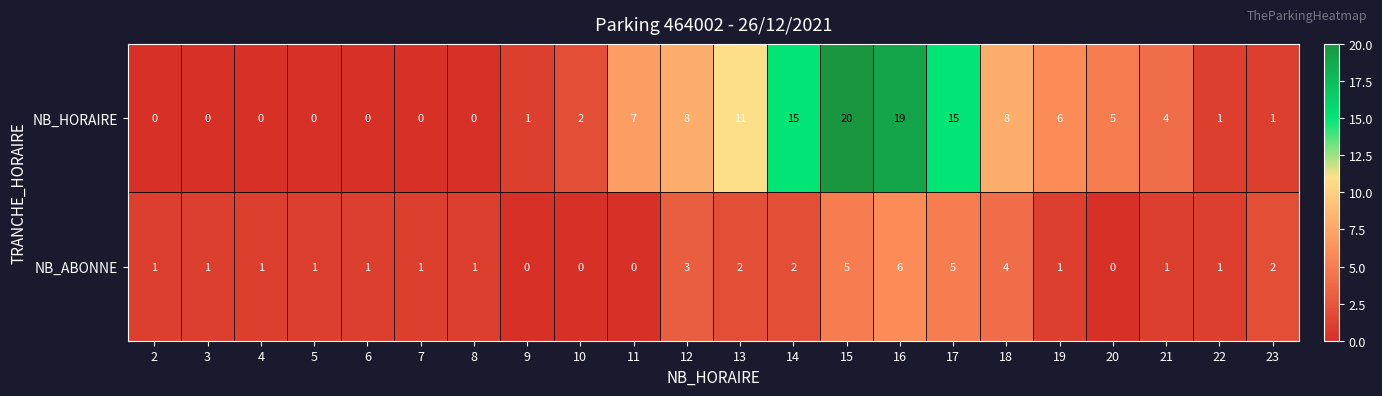

Is it true that NB_HORAIRE equals 8 at 14?

False